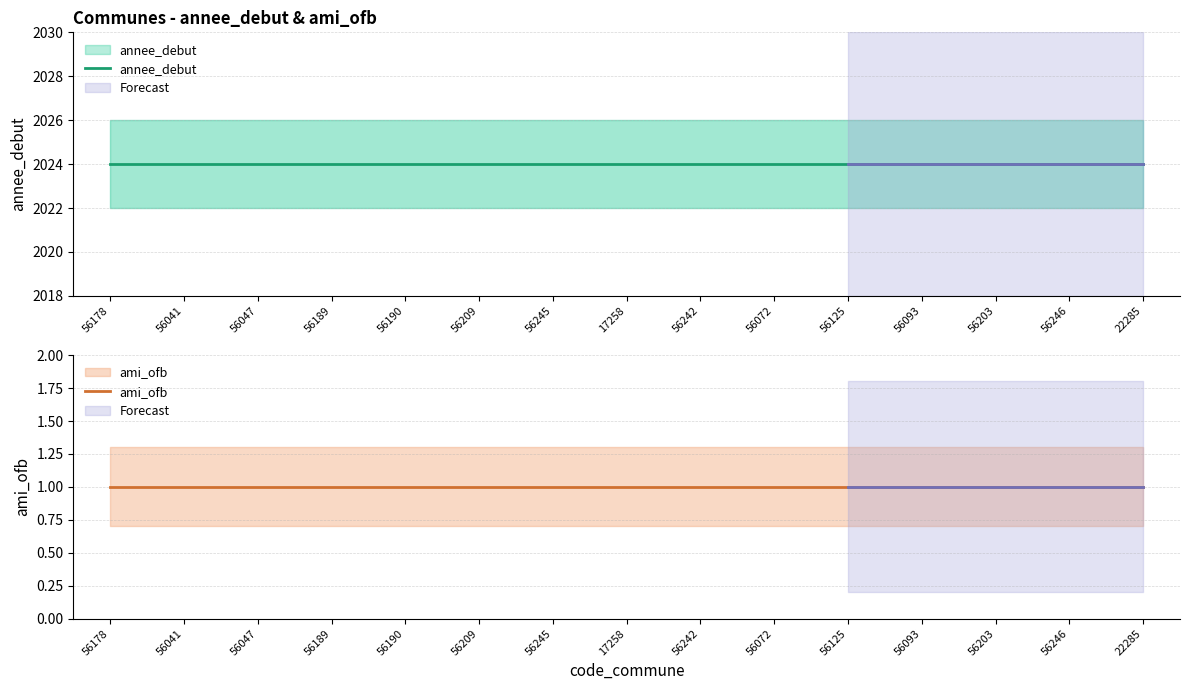

What position from the right is 56047?

13